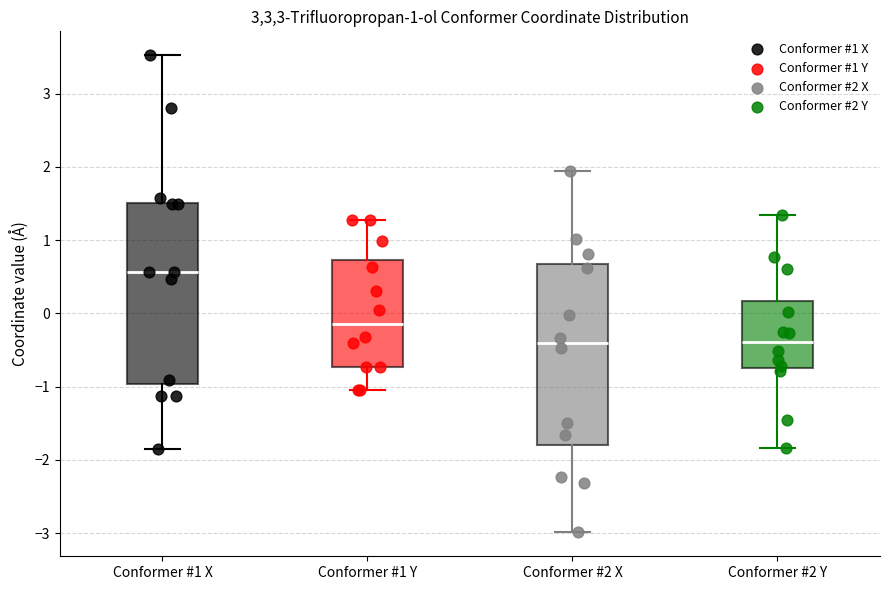

Reading left to right, read every box against the y-axis: the position of its median line, the range the box covers, and the ends of its whiskers. The values are not printed on the chart, so give them approximately, as read against the axis.

Conformer #1 X: median 0.6, box -1.0 to 1.5, whiskers -1.8 to 3.5
Conformer #1 Y: median -0.1, box -0.7 to 0.7, whiskers -1.0 to 1.3
Conformer #2 X: median -0.4, box -1.8 to 0.7, whiskers -3.0 to 1.9
Conformer #2 Y: median -0.4, box -0.7 to 0.2, whiskers -1.8 to 1.3